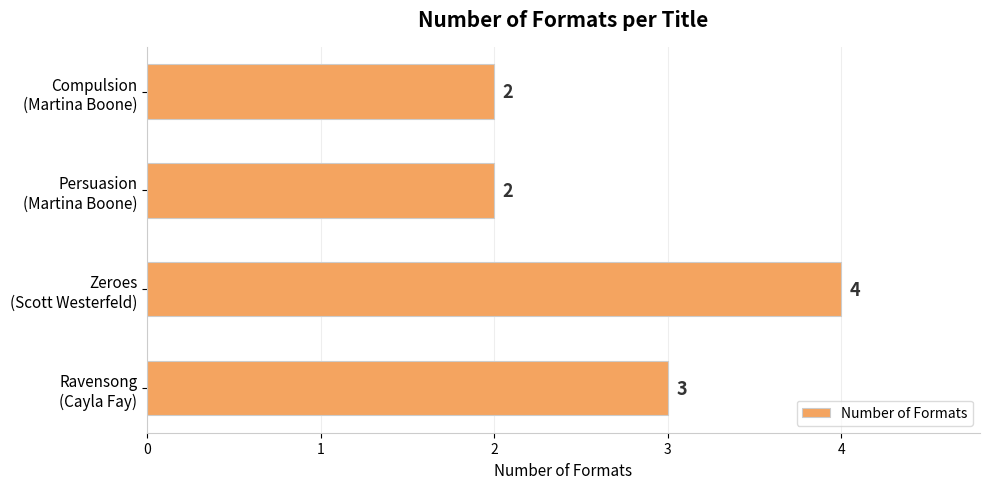

What is the greatest value displayed?

4